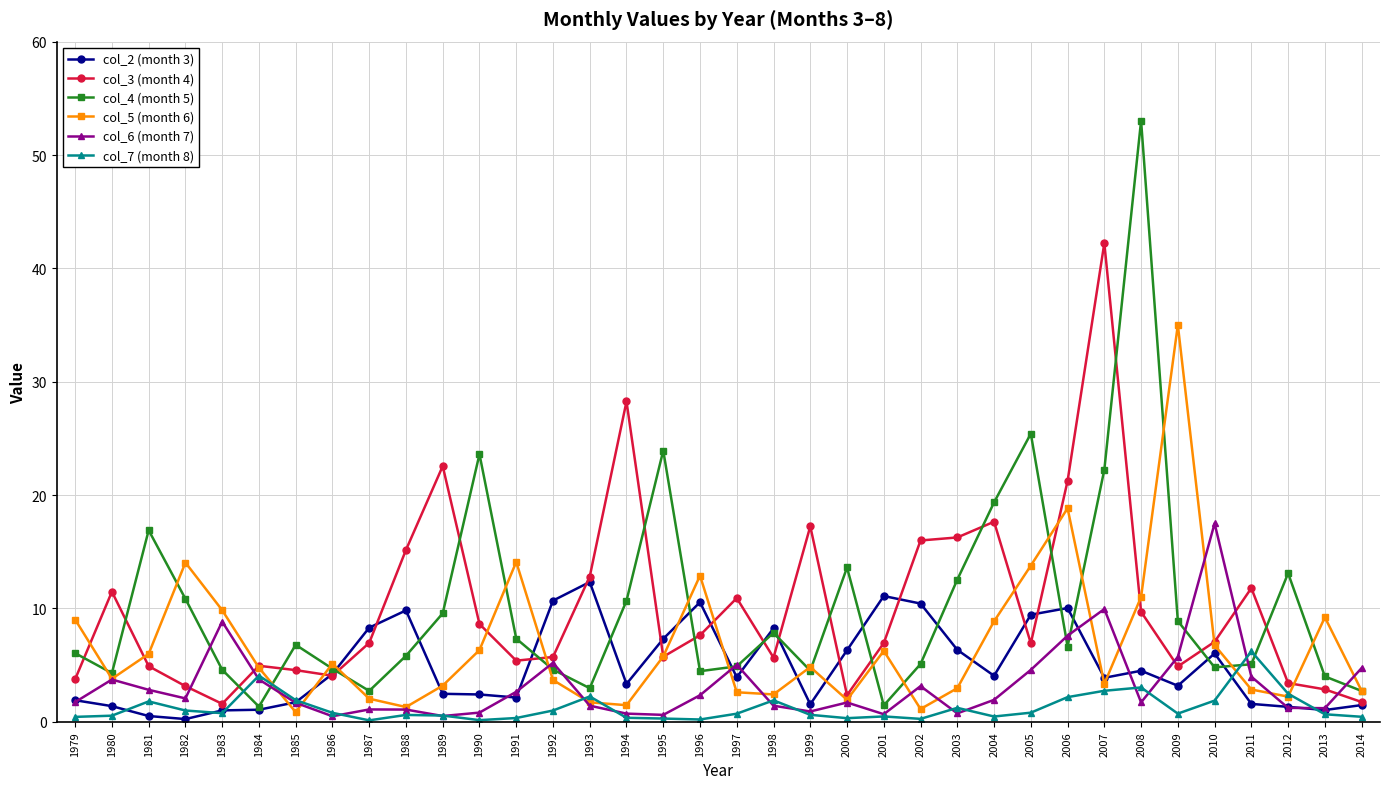

Is the value of col_4 (month 5) at 2010 greater than the value of col_7 (month 8) at 1994?

Yes